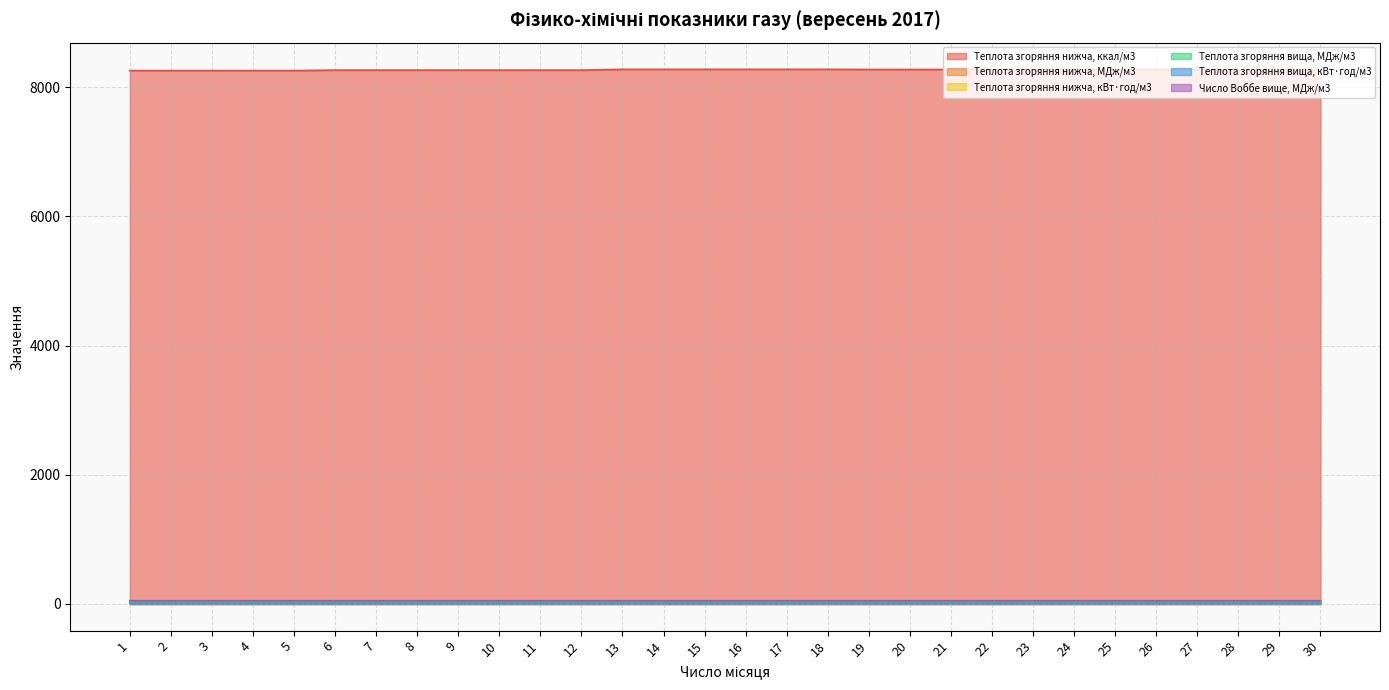

At 28, list the series in order from smallest to largest.

Теплота згоряння нижча, кВт·год/м3, Теплота згоряння вища, кВт·год/м3, Теплота згоряння нижча, МДж/м3, Теплота згоряння вища, МДж/м3, Число Воббе вище, МДж/м3, Теплота згоряння нижча, ккал/м3